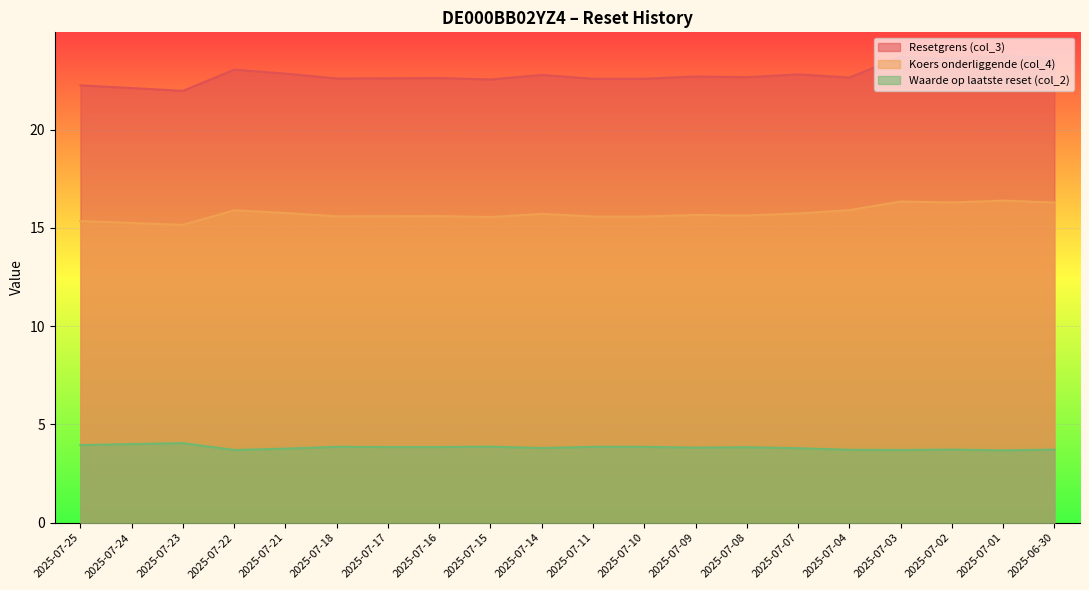

Which category has the lowest value across all series?

2025-07-01